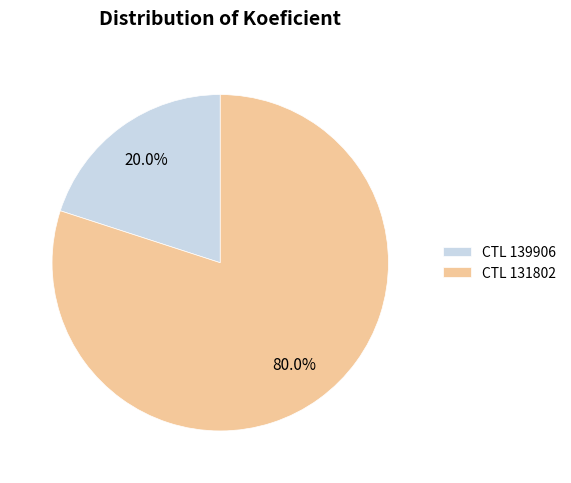

To the nearest percent, what is the difference between the largest and smallest slice percentages?

60%